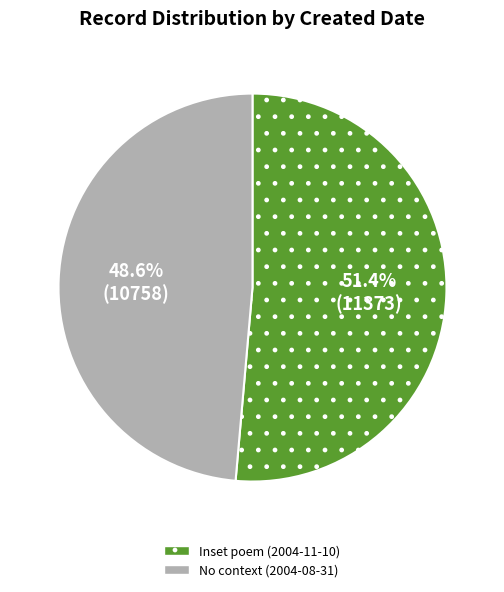

To the nearest percent, what portion does No context (2004-08-31) represent?

49%